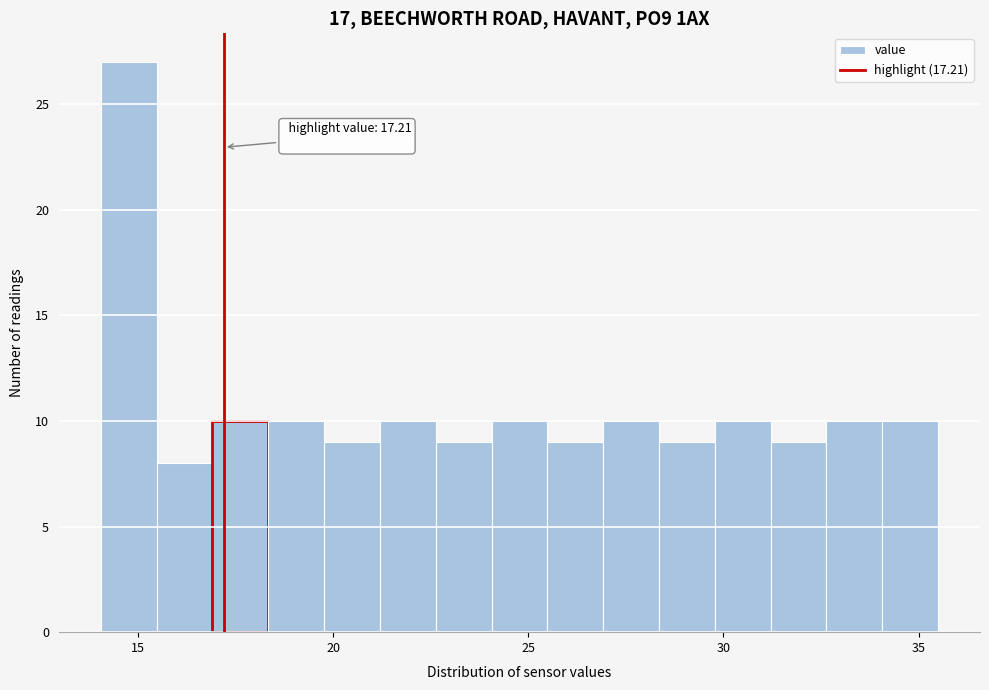

Read against the x-axis, roughly where is the centre of the tallest bar?

15.0